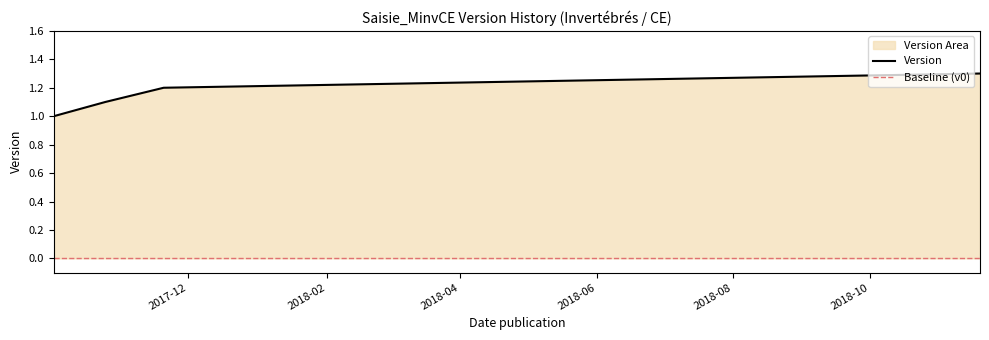

What is the label of the 2nd point from the left?

2017-10-25